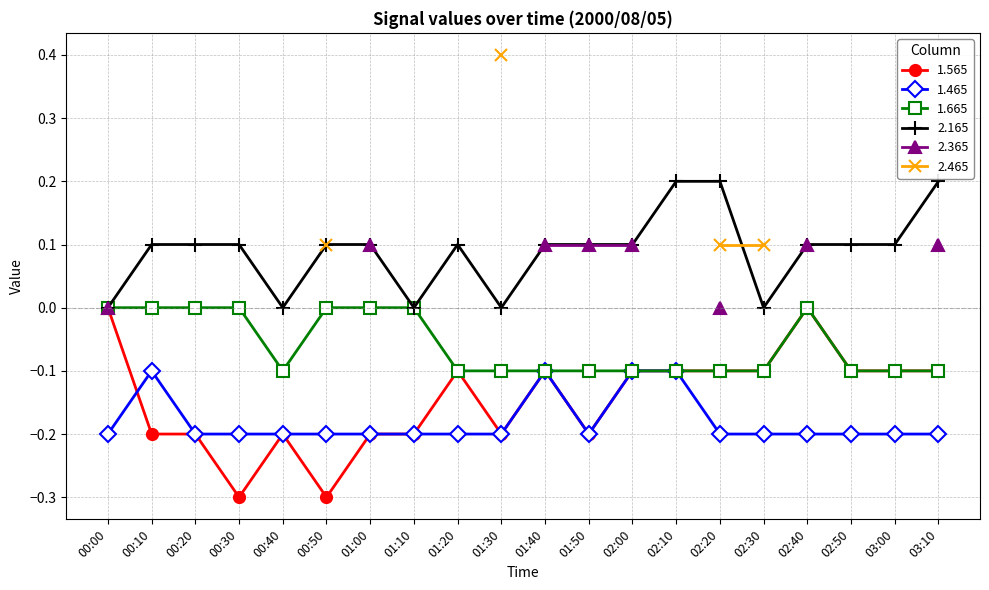

The value of 1.665 at 03:10 is -0.0. True or false?

False